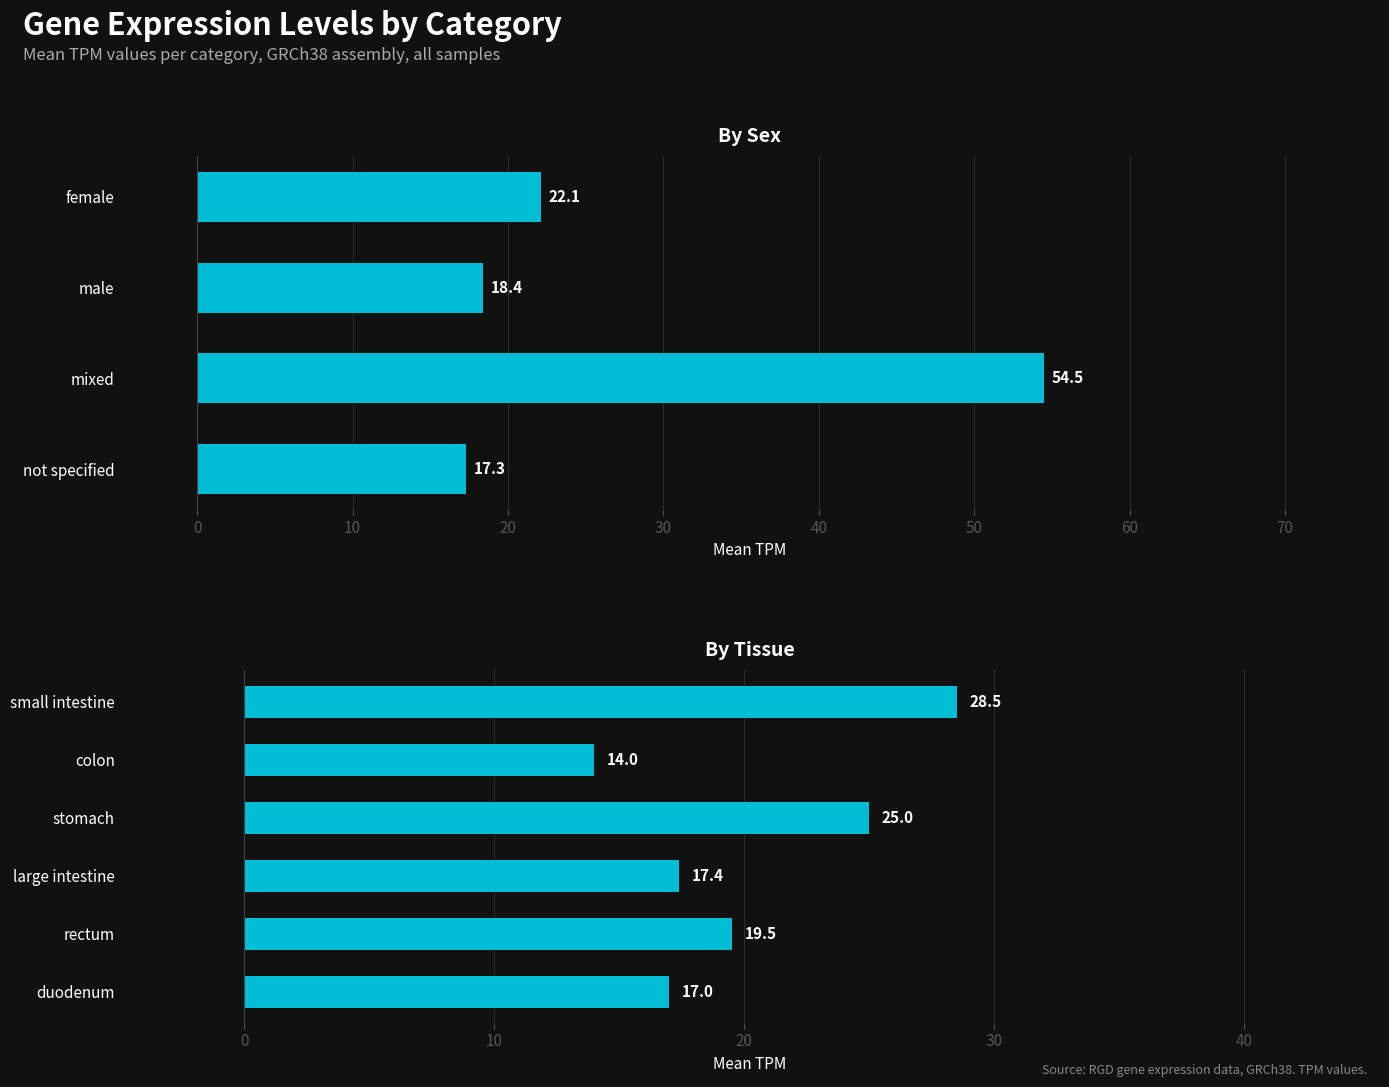

How many data points are less than 19?

3